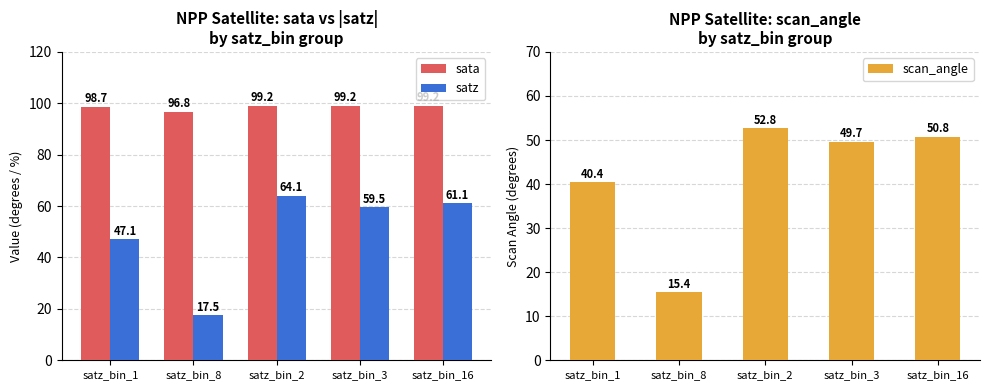

Which series has the largest total across all categories?

sata